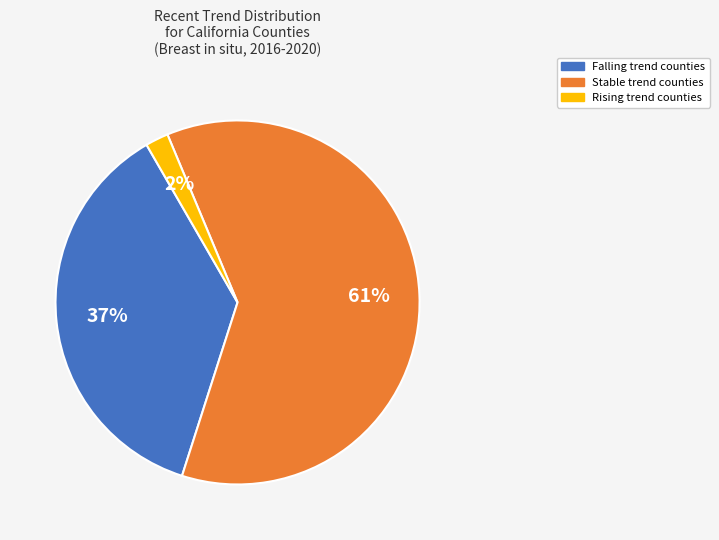

How many segments does this pie chart have?

3